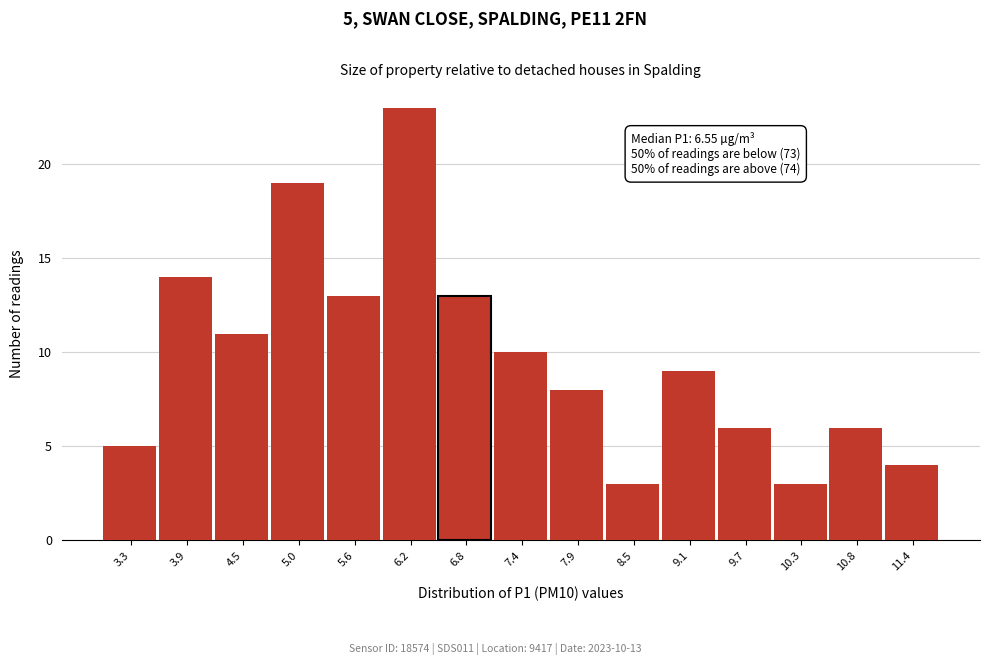

Reading right to left, extract all data points from this chart.

4	6	3	6	9	3	8	10	13	23	13	19	11	14	5